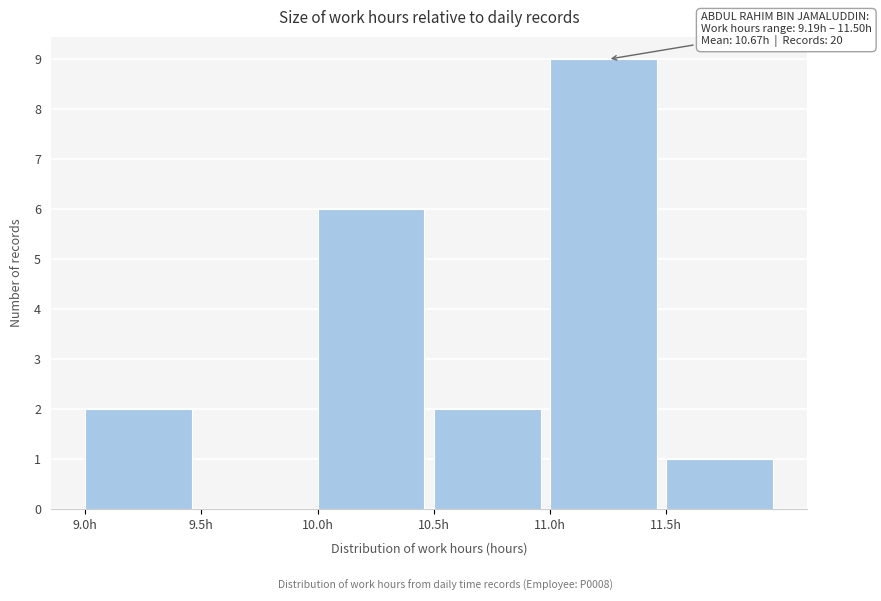

Which range on the x-axis has the tallest bar?

11.0 to 11.5